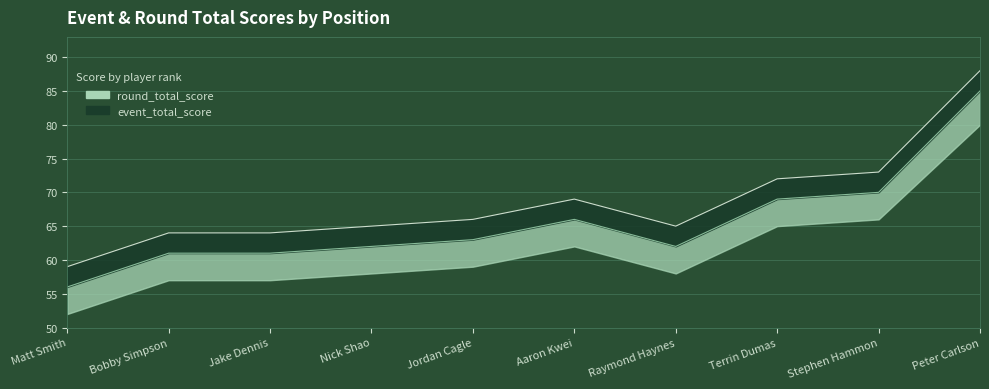

The value of round_total_score at 7 is 24. True or false?

False